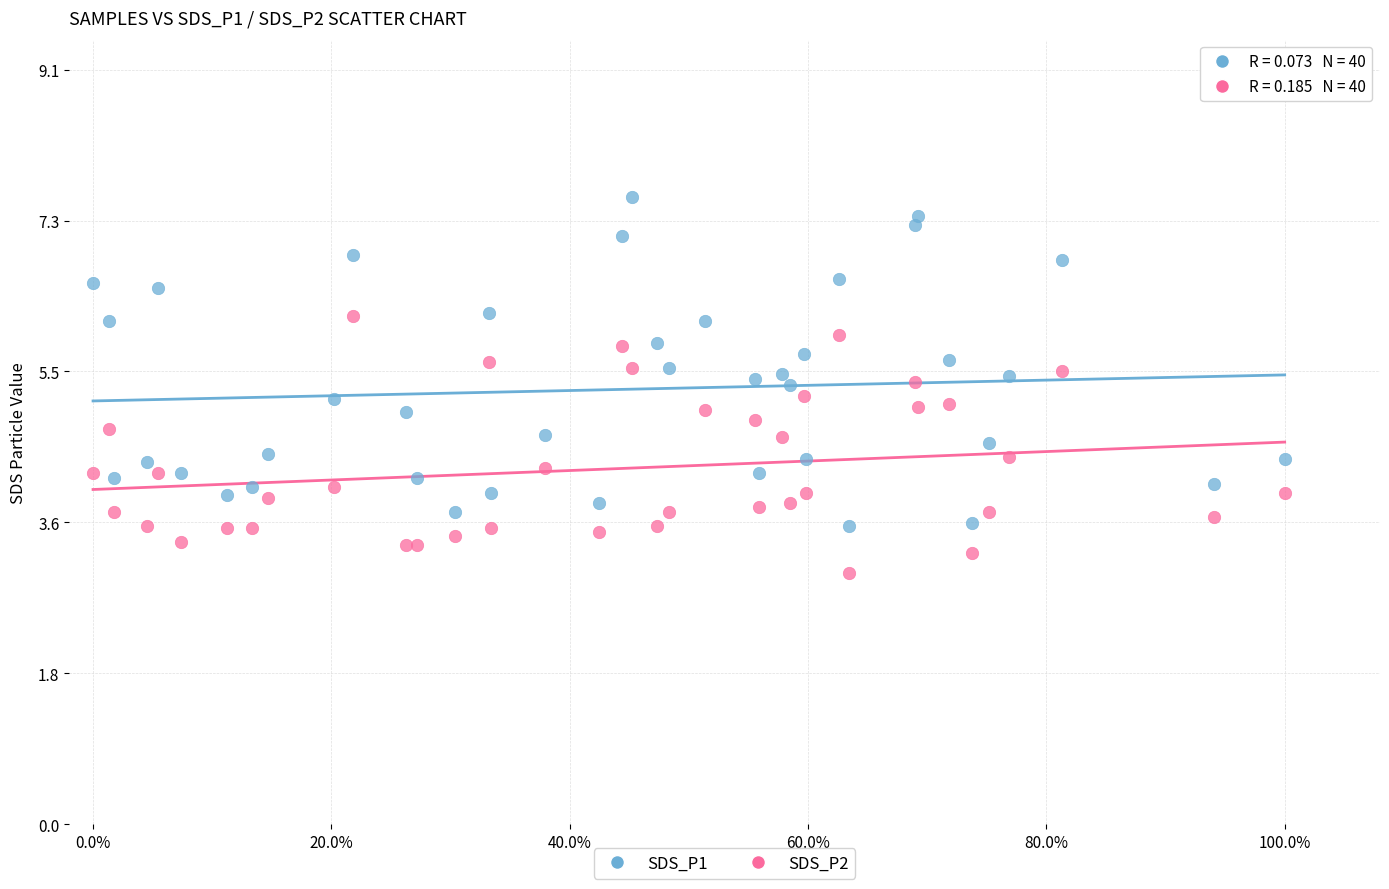

Which series reaches the minimum Y coordinate?

SDS_P2